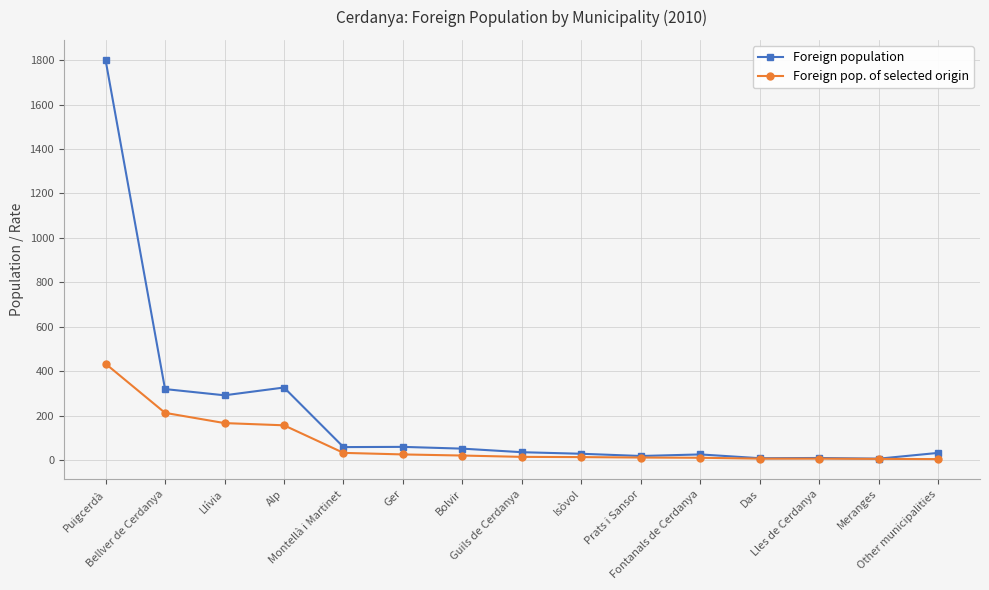

List the series in order of their peak value, lowest first.

Foreign pop. of selected origin, Foreign population